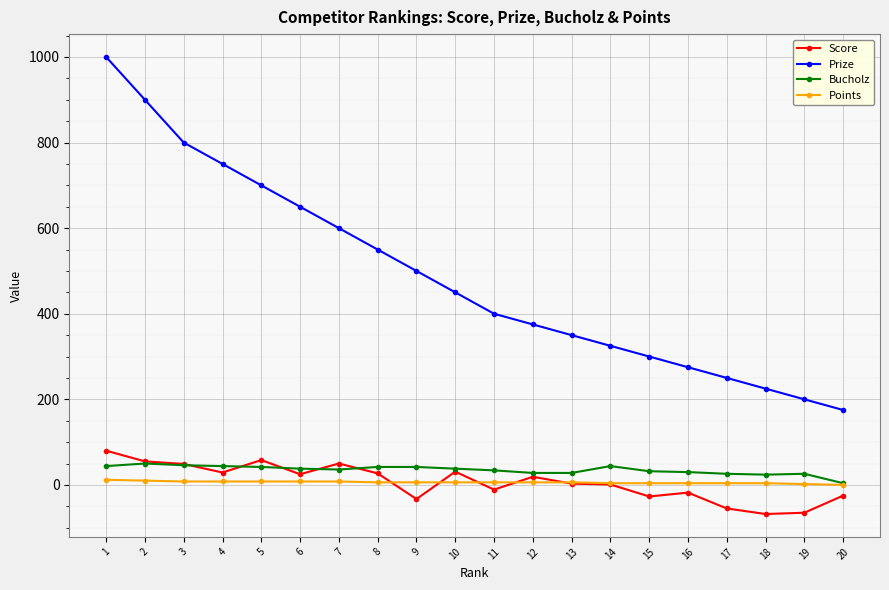

List the labels in order of Prize value, smallest first.

20, 19, 18, 17, 16, 15, 14, 13, 12, 11, 10, 9, 8, 7, 6, 5, 4, 3, 2, 1